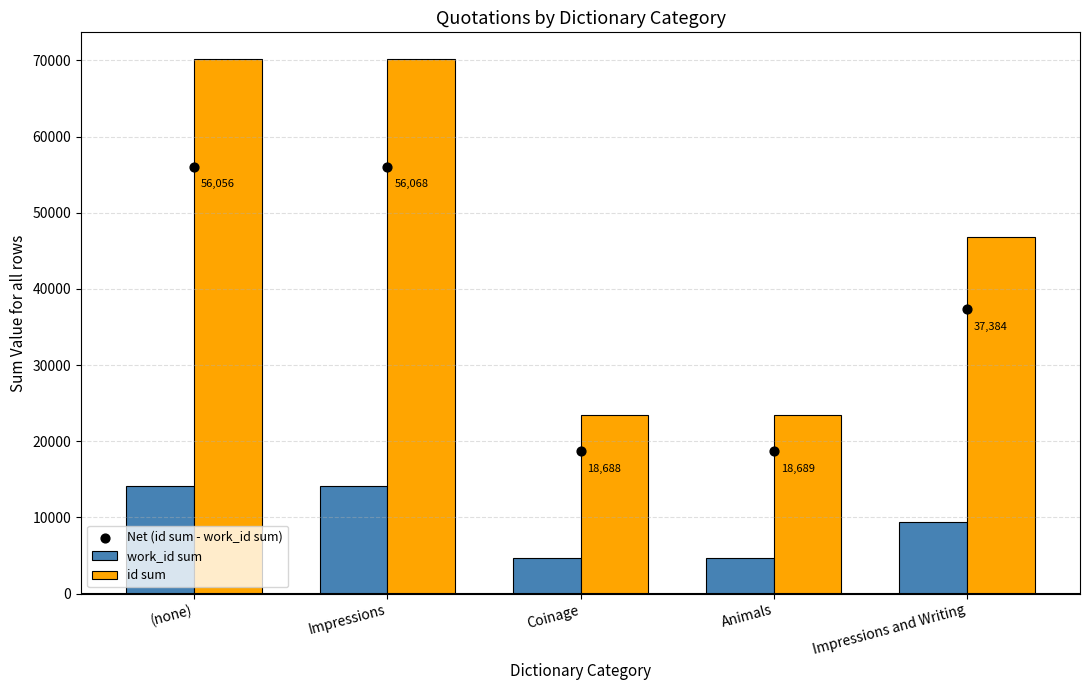

What are all the series names shown in the legend?

work_id sum, id sum, Net (id sum - work_id sum)